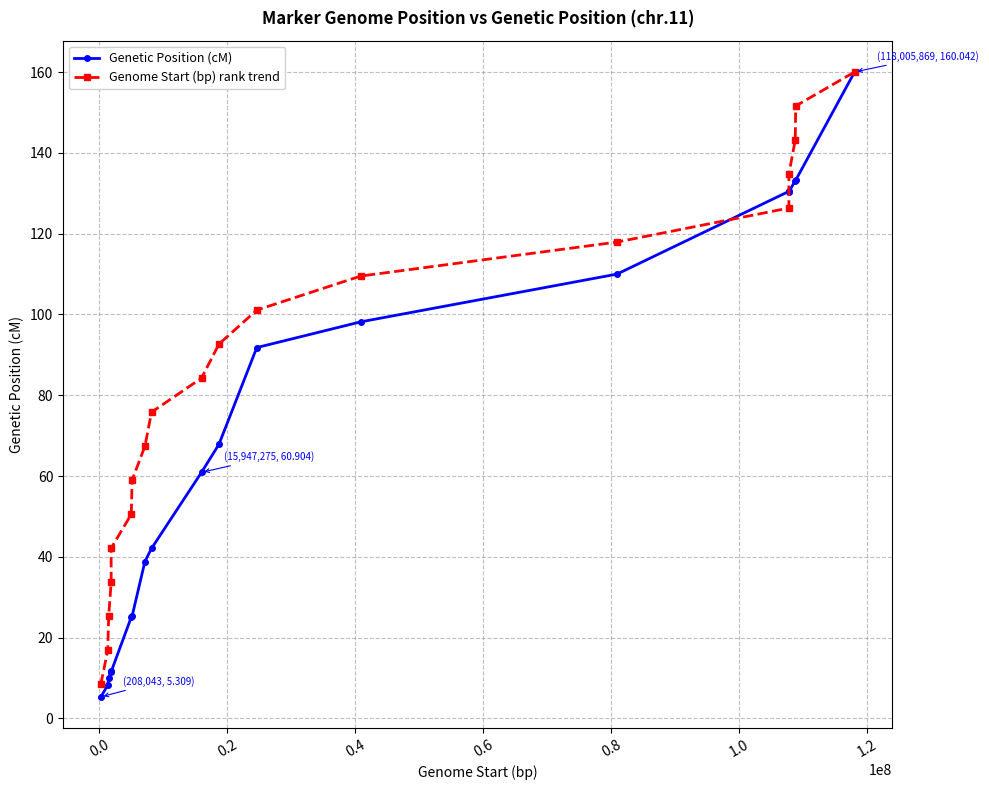

How many distinct data groups are displayed?

2